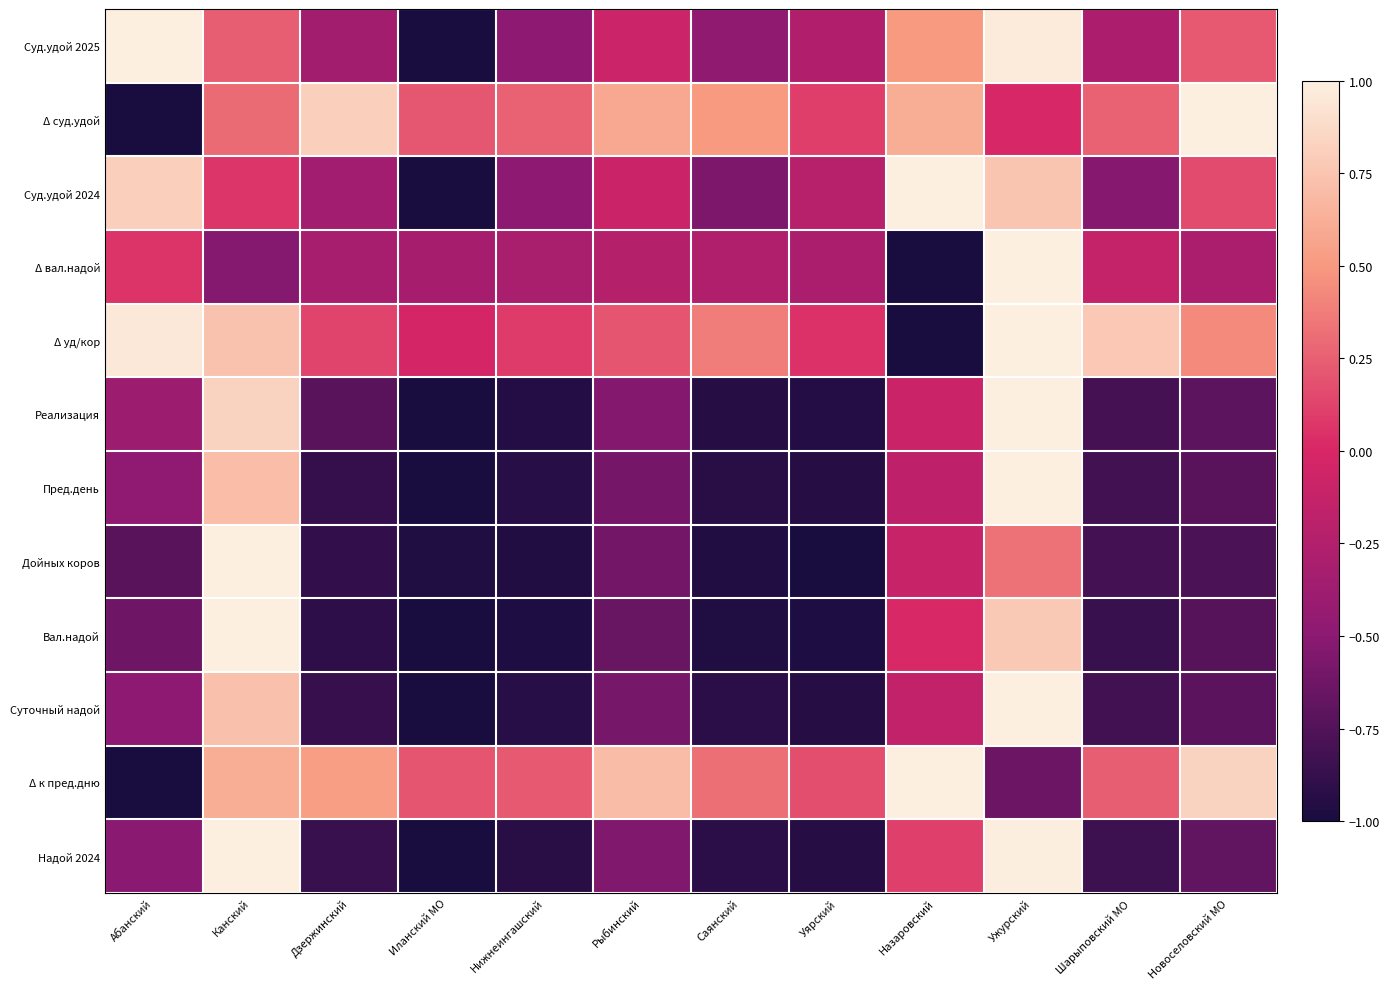

What is the spread (max minus min) of values at Абанский?

2.0